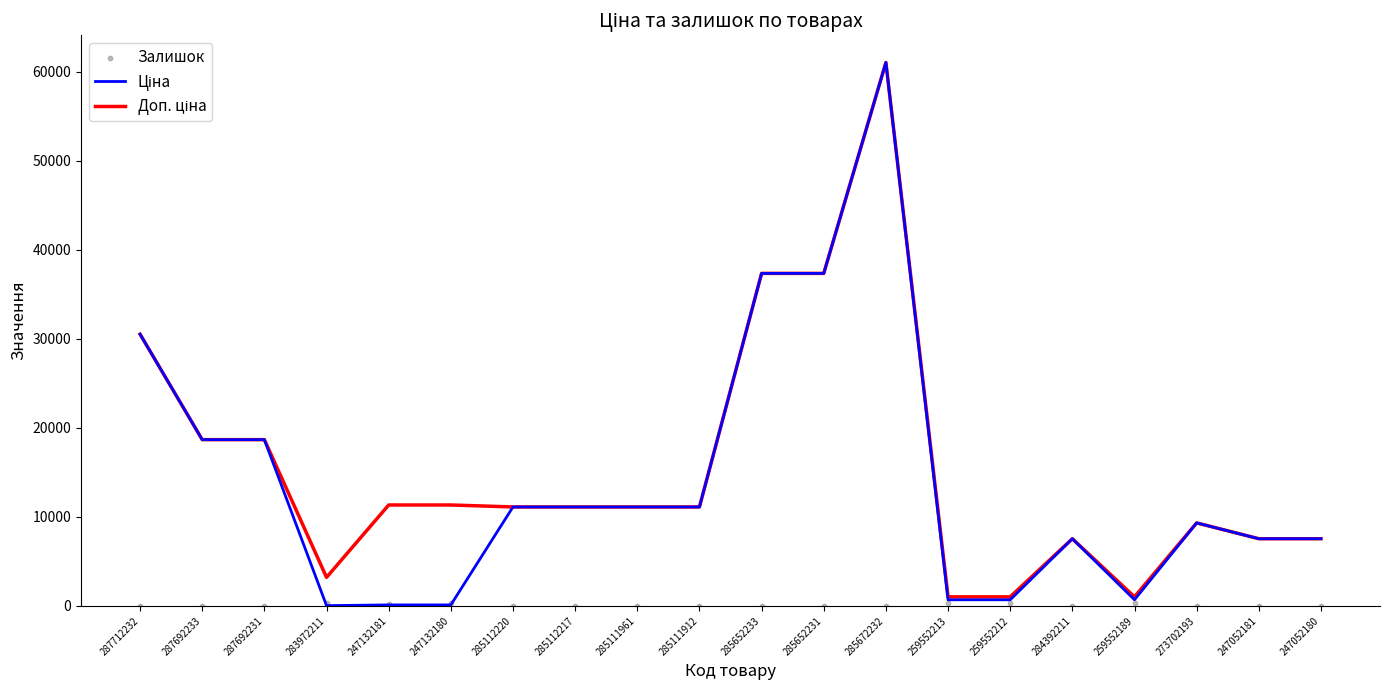

At which category is the sum across all series the highest?

285672232